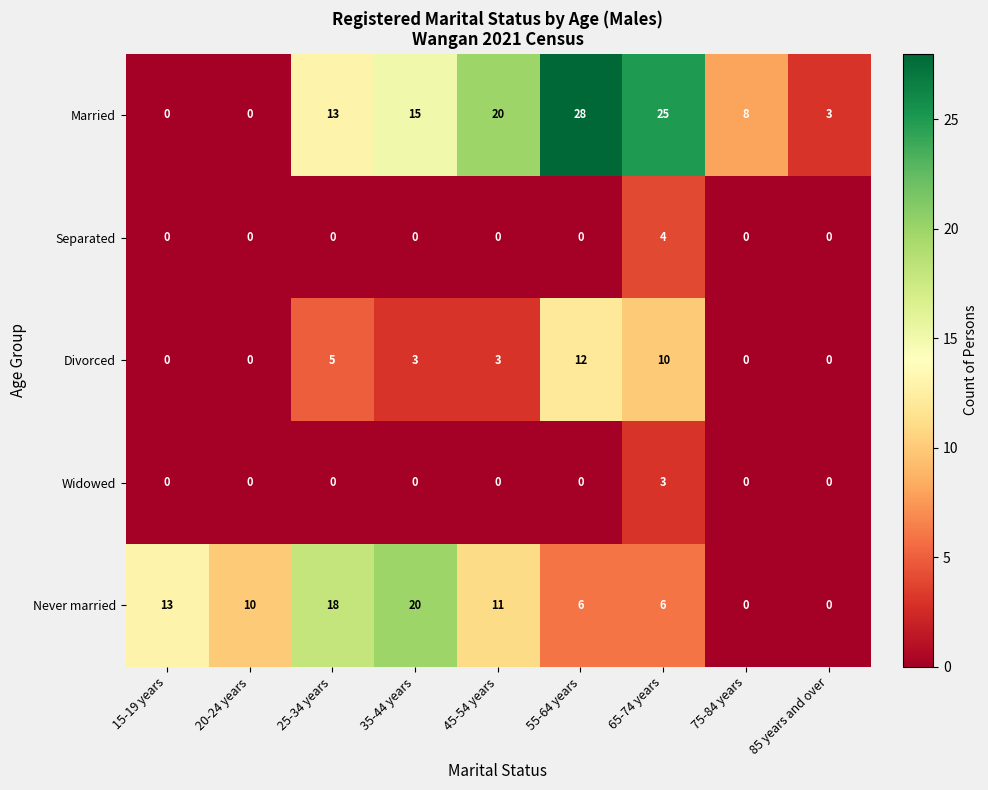

What is the difference between the Divorced values at 55-64 years and 25-34 years?

7